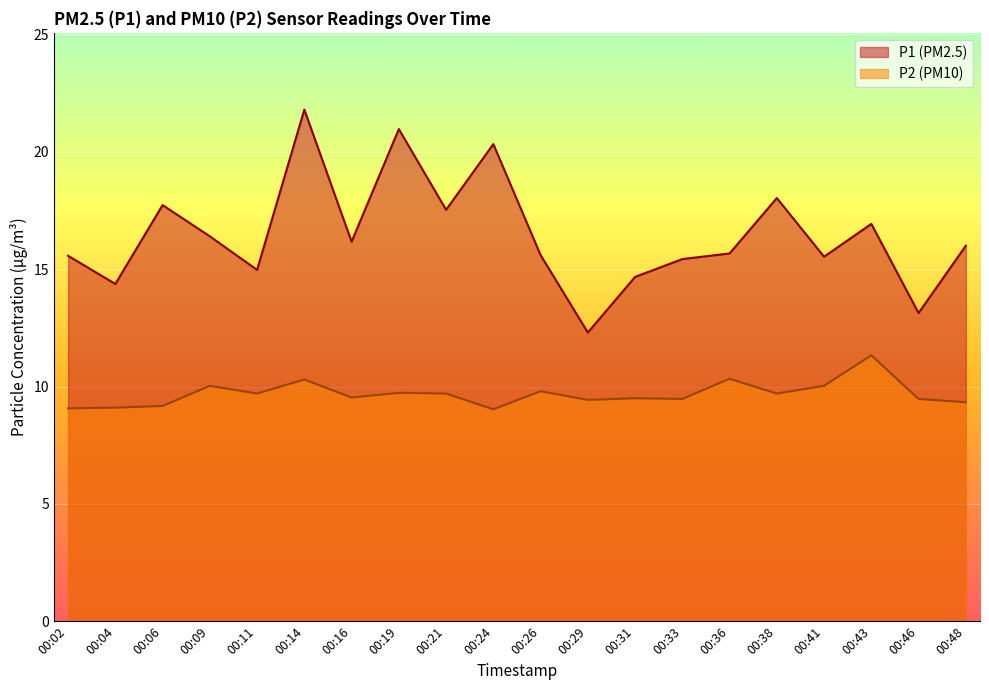

At which label does P1 (PM2.5) line first exceed 16?

00:06